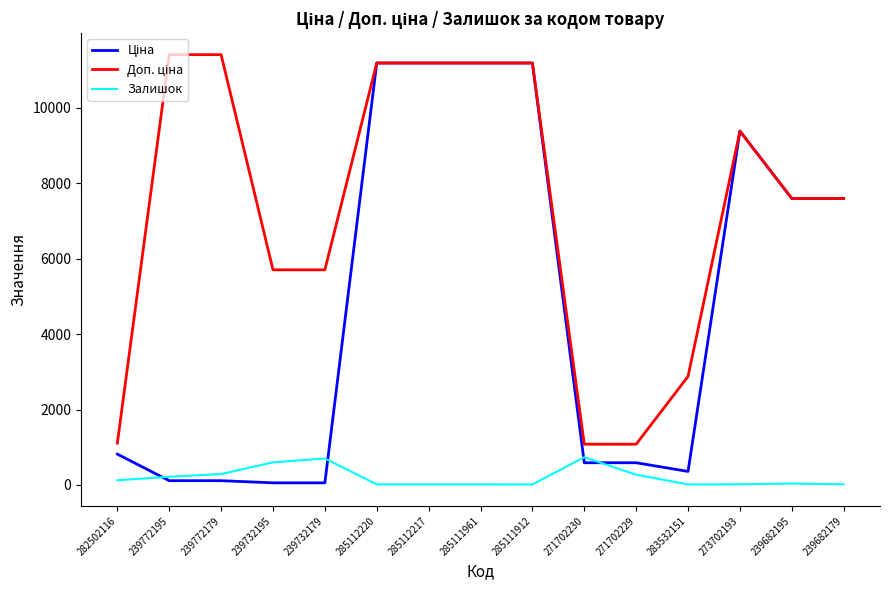

What is the greatest value displayed?

11410.0